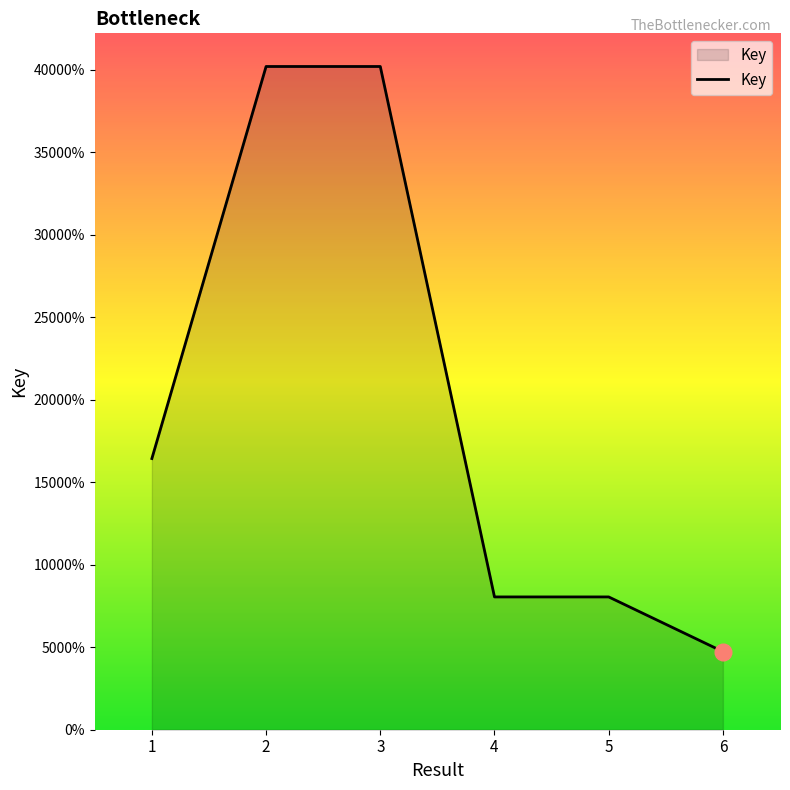

What value does the data have at 6?

47339621